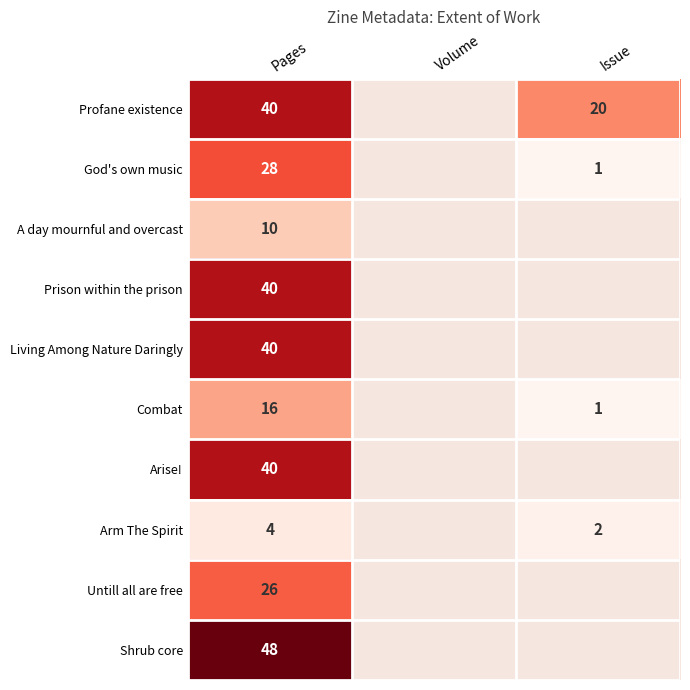

What is the total value across all series at Pages?

292